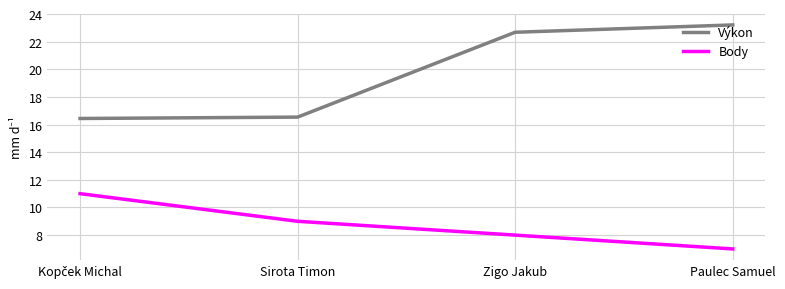

True or false: Výkon and Body intersect in this chart.

False